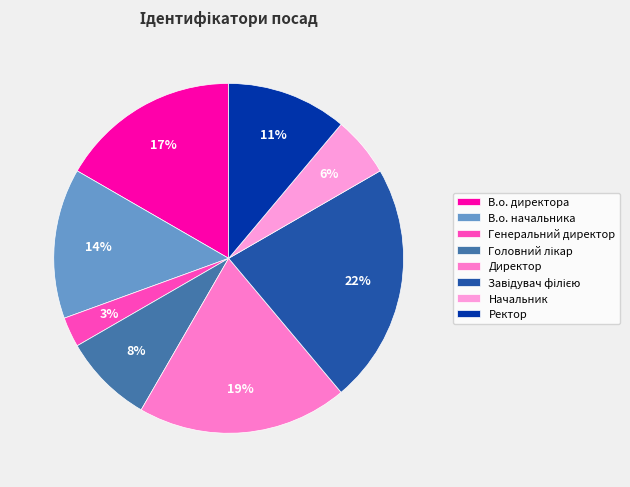

How many slices are in this pie chart?

8